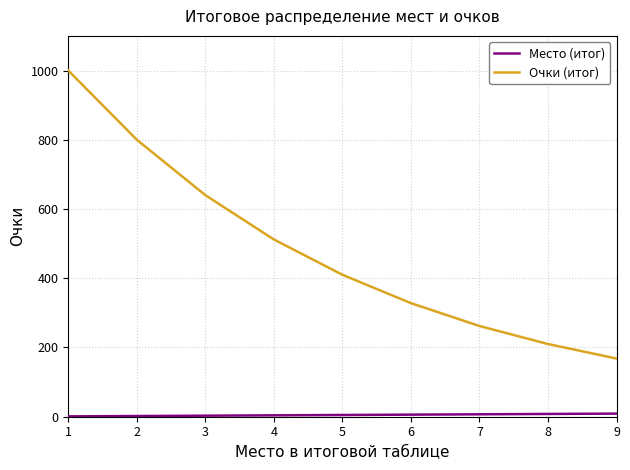

Is it true that Очки (итог) equals 168 at 9?

True